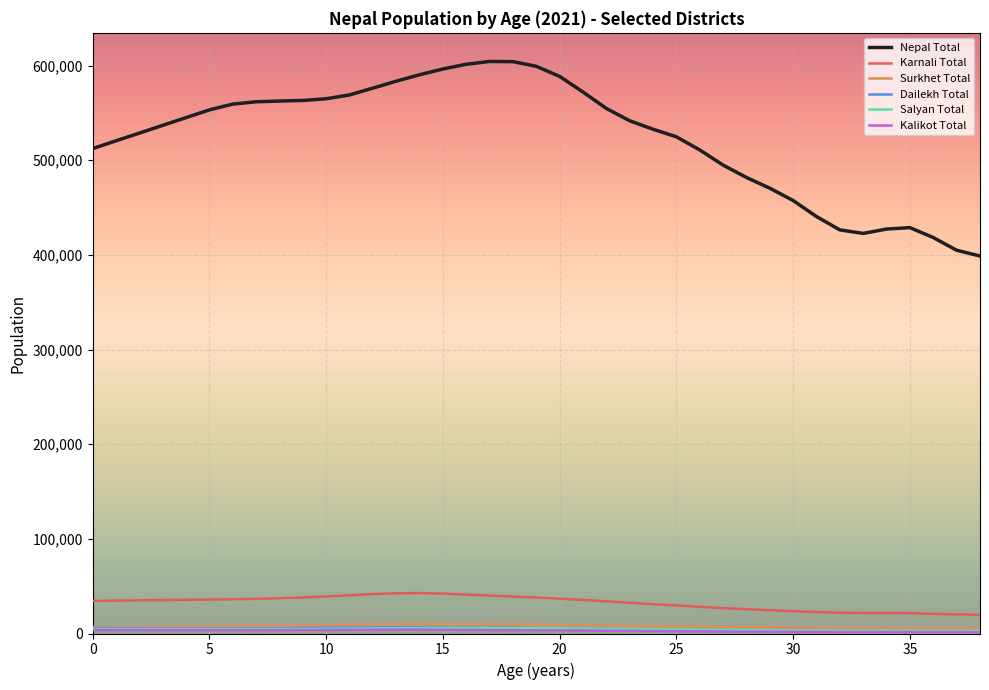

Which series has the largest total across all categories?

Nepal Total